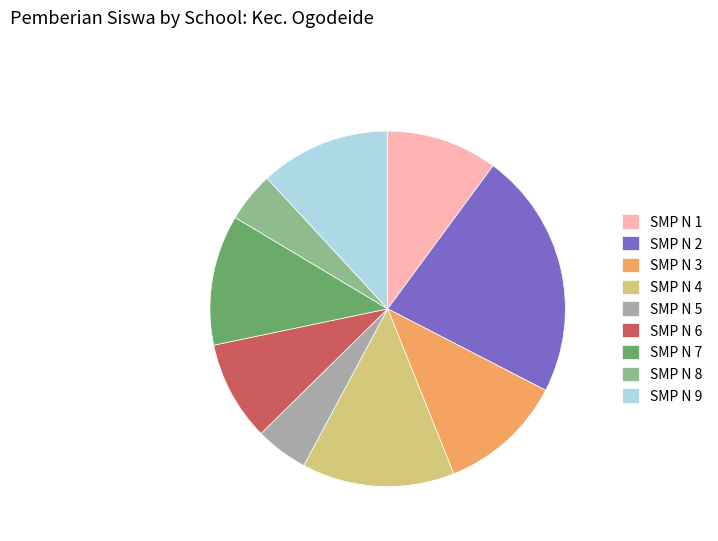

How many slices are in this pie chart?

9